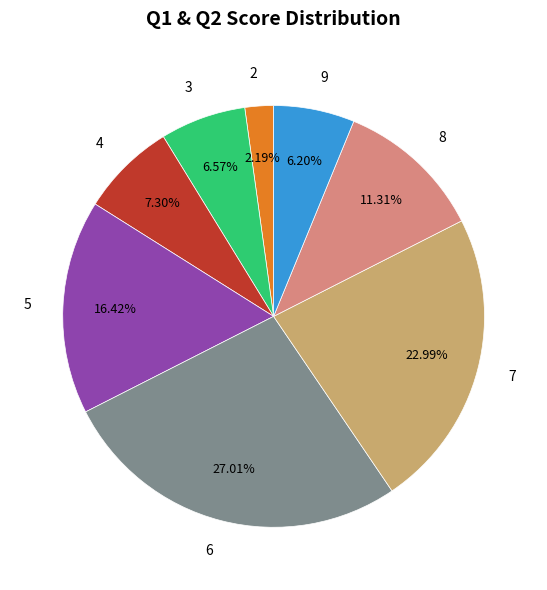

Between 4 and 9, which is larger?

4